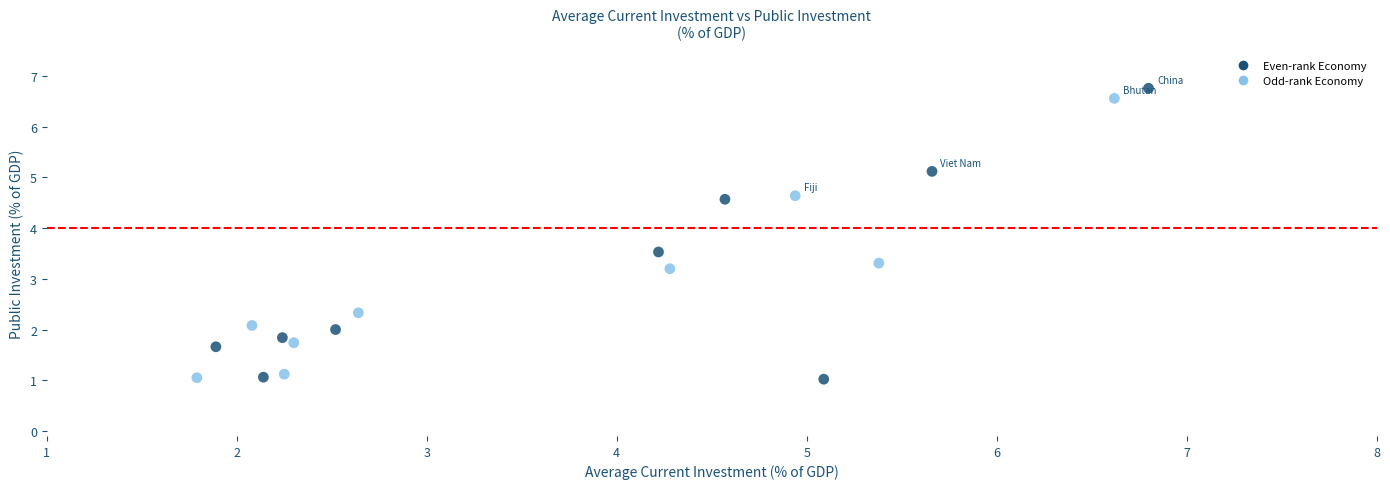

What Y value in the scatter plot is closest to 3?

3.2